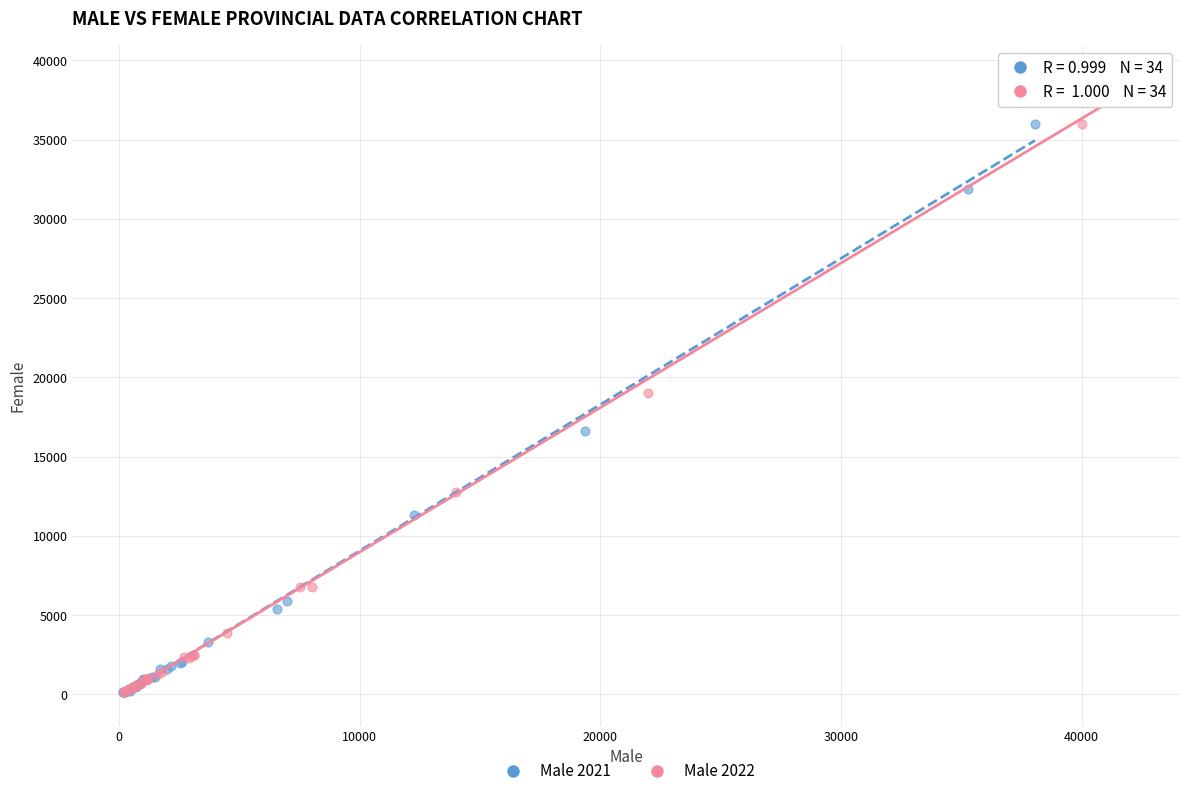

Which series has the largest Y range (max minus min)?

Male 2022